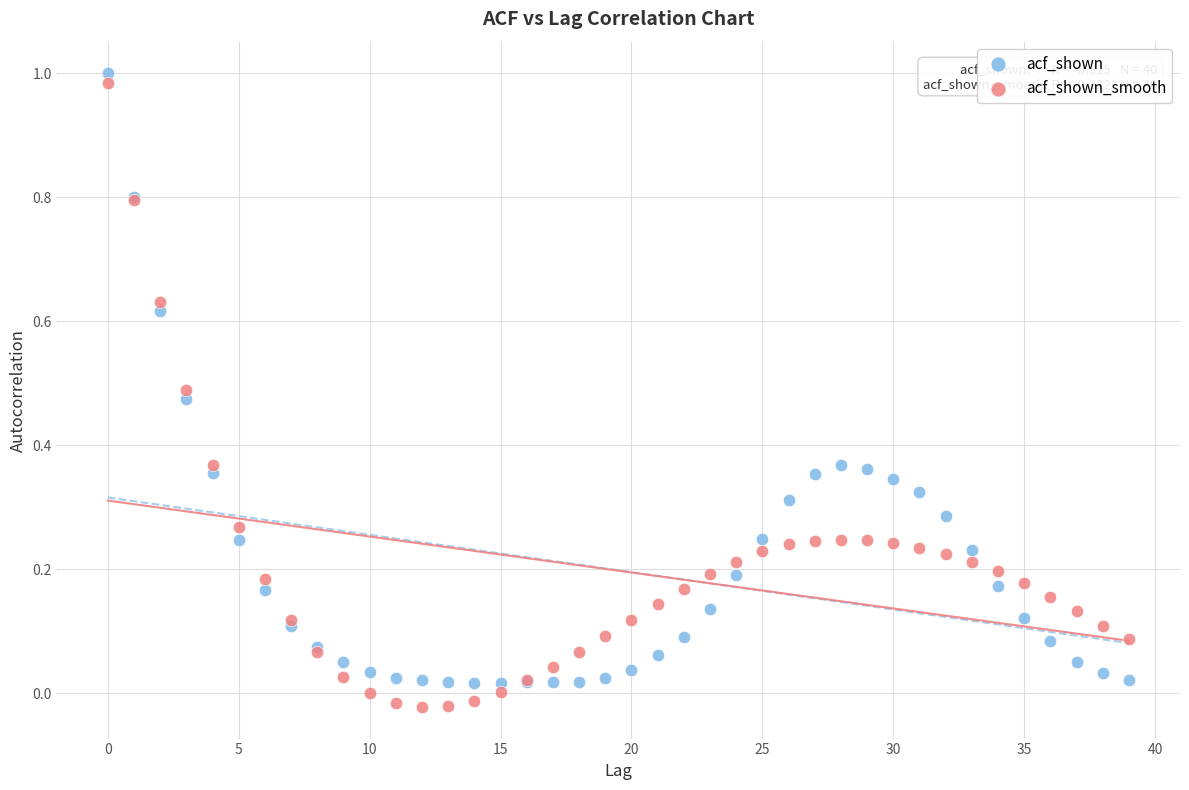

Which series contains the highest Y value?

acf_shown